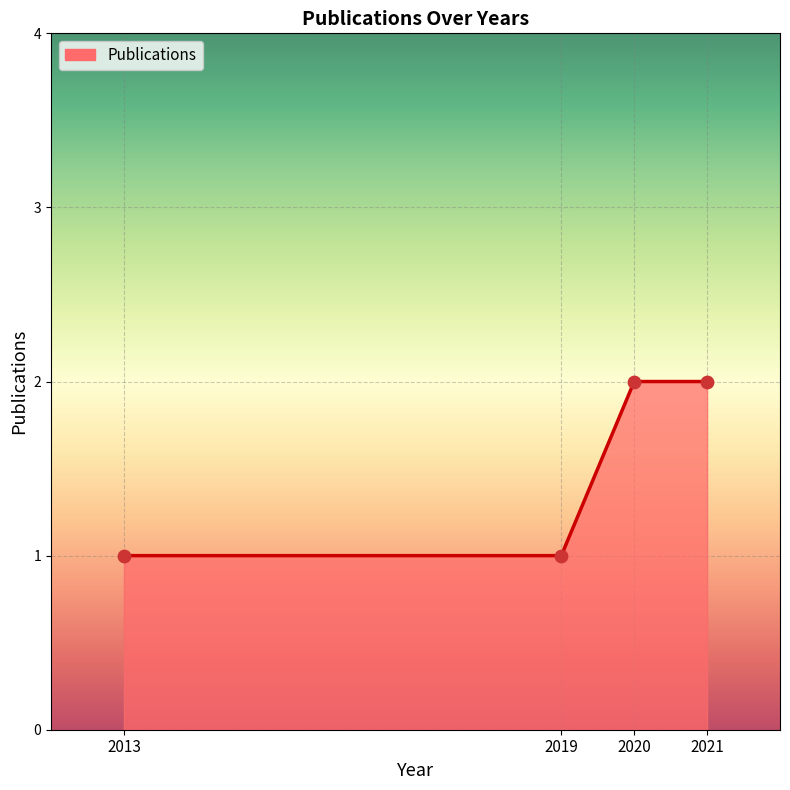

Approximately how many times larger is the value at 2013 compared to 2021?

0.5